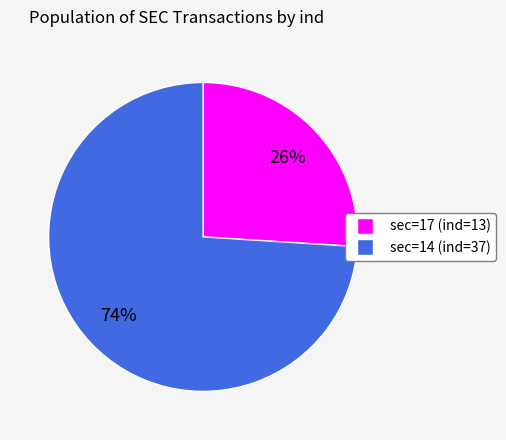

Is there any slice that represents more than half of the pie?

Yes